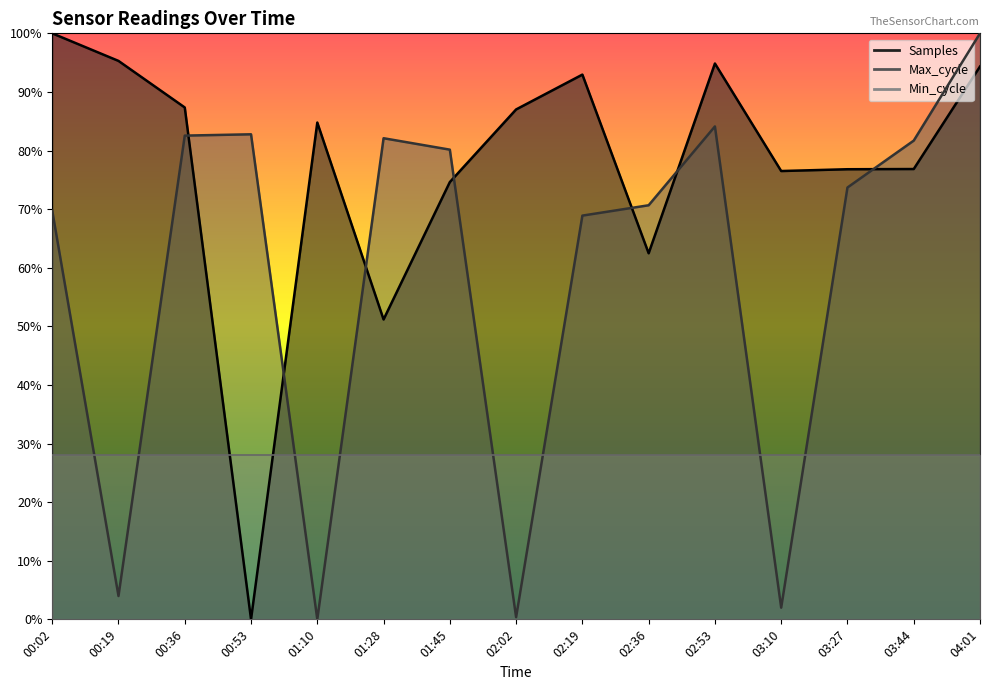

What position from the right is 02:36?

6